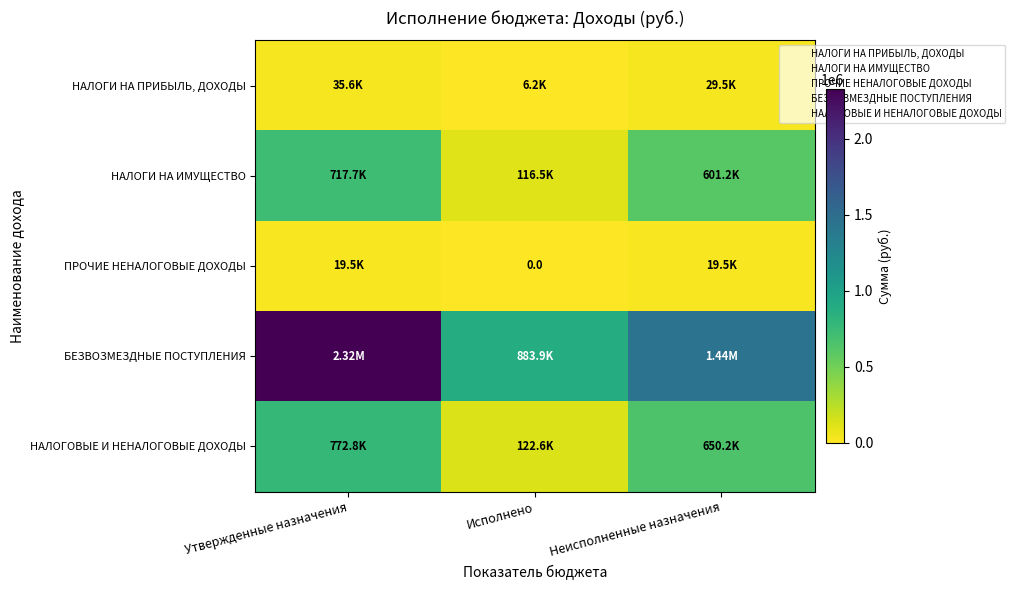

At how many categories does at least one series exceed 211098?

3